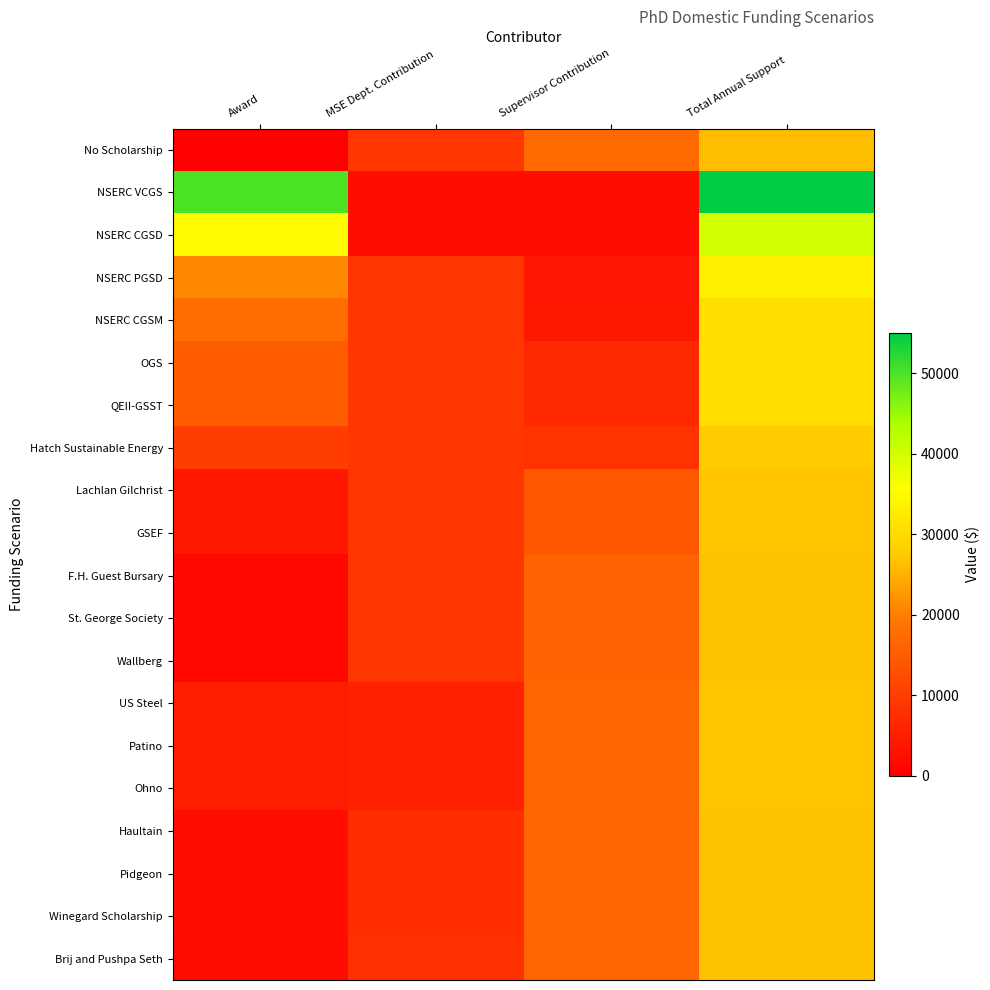

Rank the series at Total Annual Support from lowest to highest value.

No Scholarship, F.H. Guest Bursary, St. George Society, Wallberg, Haultain, Pidgeon, Winegard Scholarship, Brij and Pushpa Seth, Lachlan Gilchrist, GSEF, US Steel, Patino, Ohno, Hatch Sustainable Energy, NSERC CGSM, OGS, QEII-GSST, NSERC PGSD, NSERC CGSD, NSERC VCGS